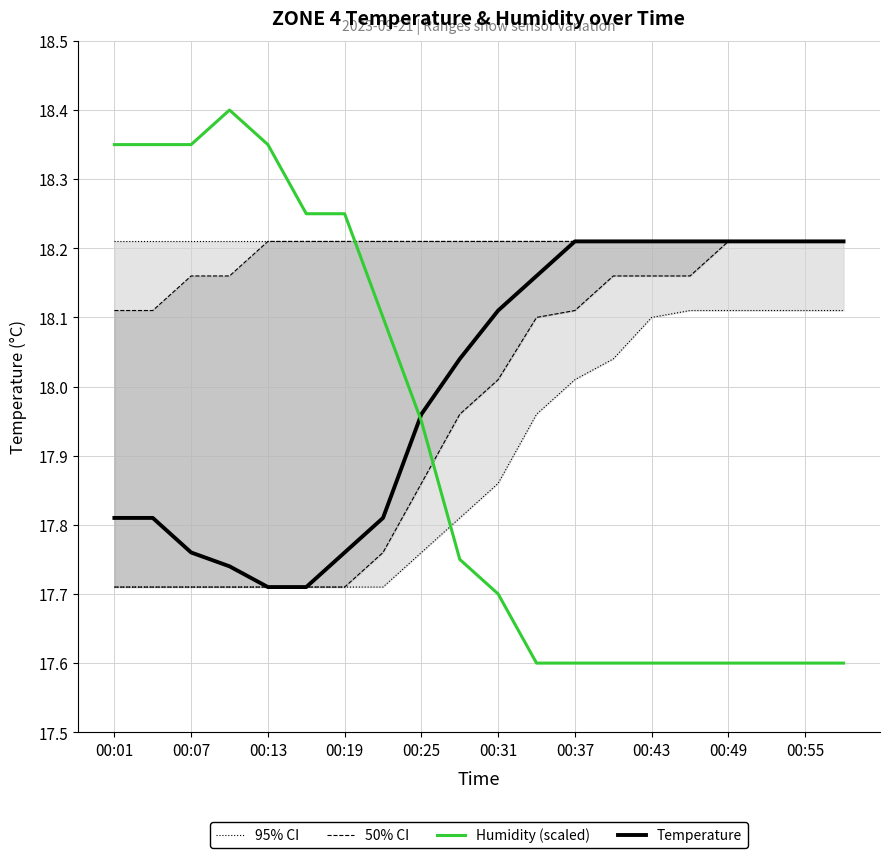

What is the maximum value shown in the chart?

18.4